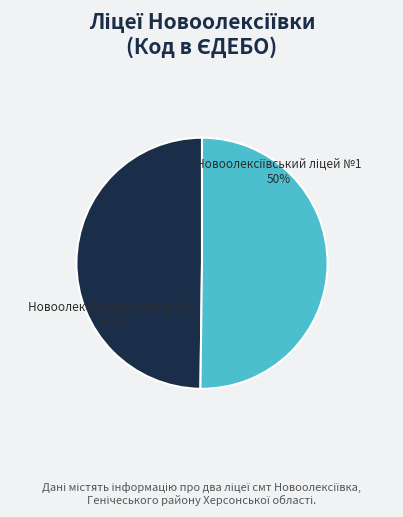

To the nearest percent, what is the average slice percentage?

50%